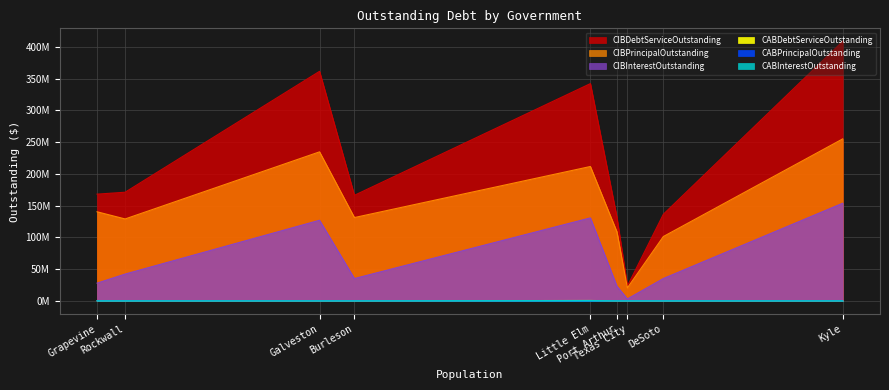

At which category does the chart reach its peak across all series?

Little Elm